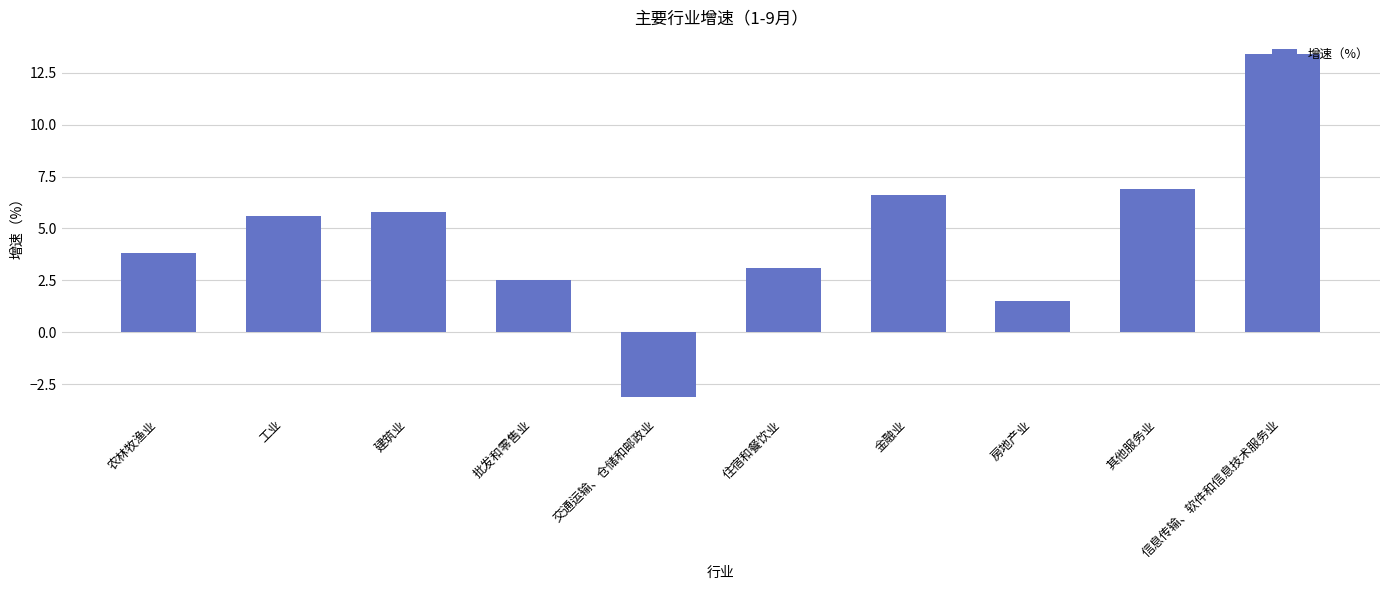

How many bars are there in total?

10